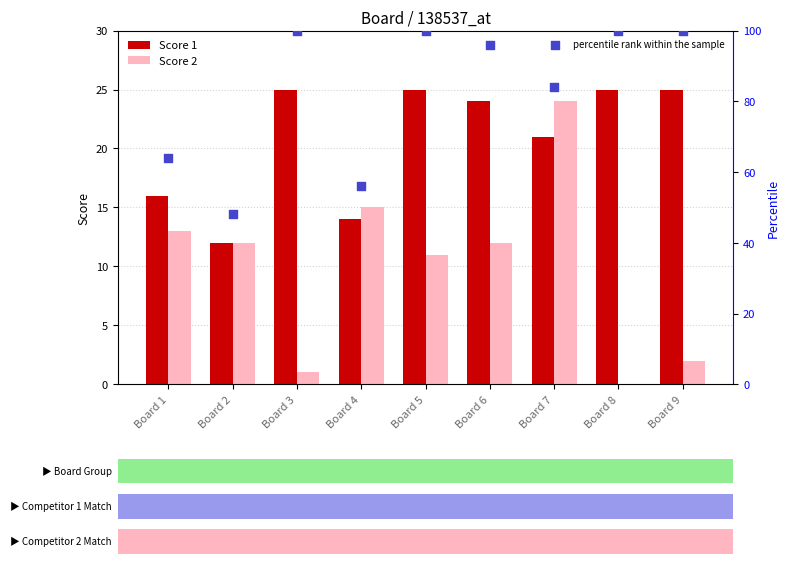

At which category is the sum across all series the highest?

Board 5